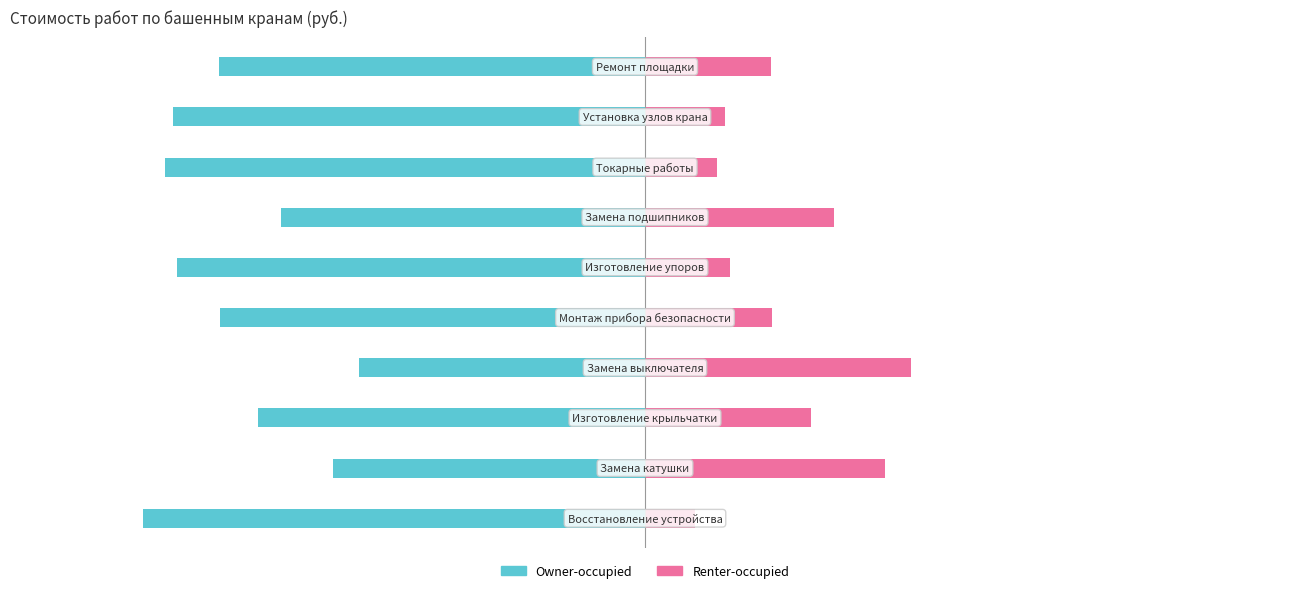

What is the total value across all series at 1?

-13.0